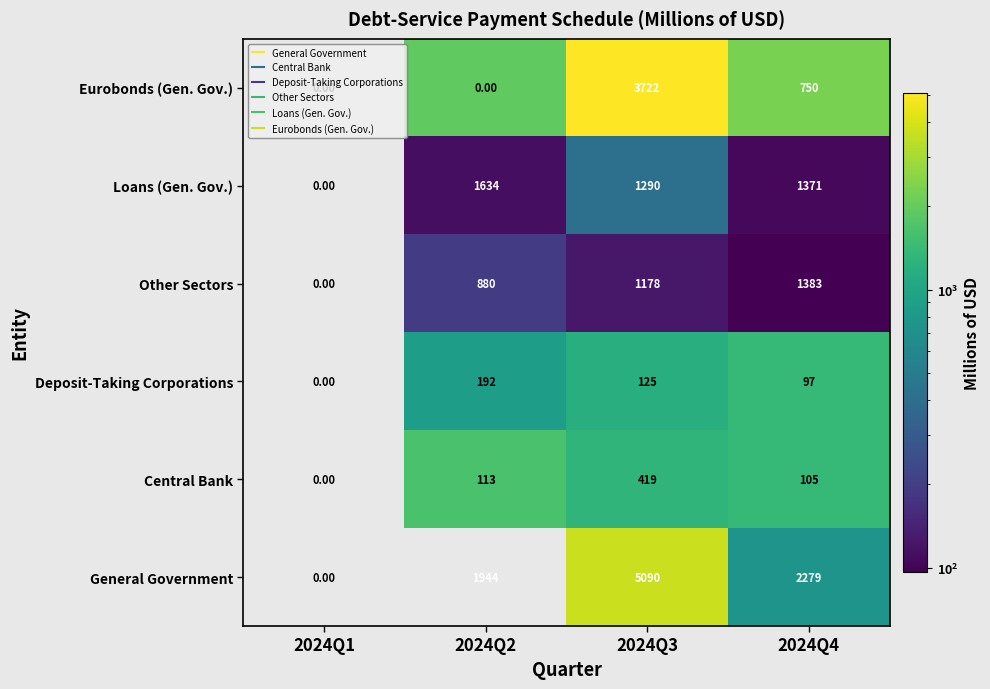

What is the average value of the General Government series?

2328